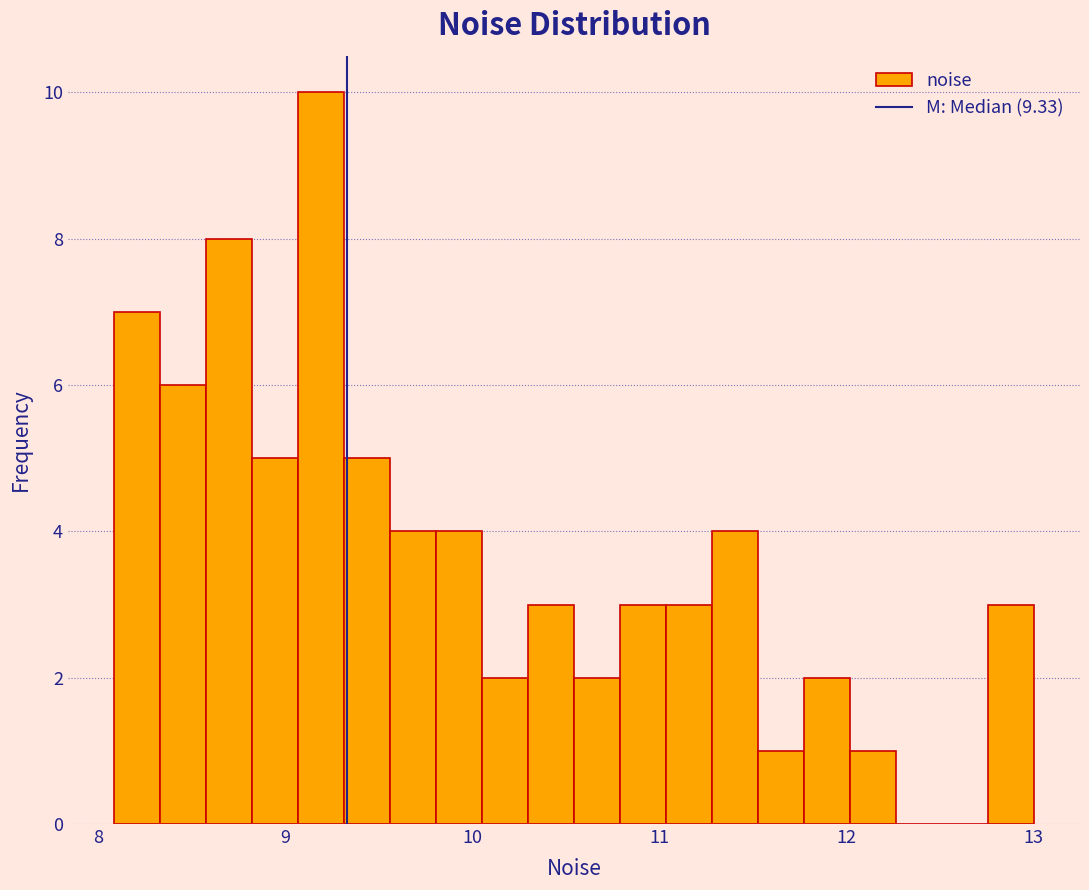

Read against the x-axis, roughly where is the centre of the tallest bar?

9.2